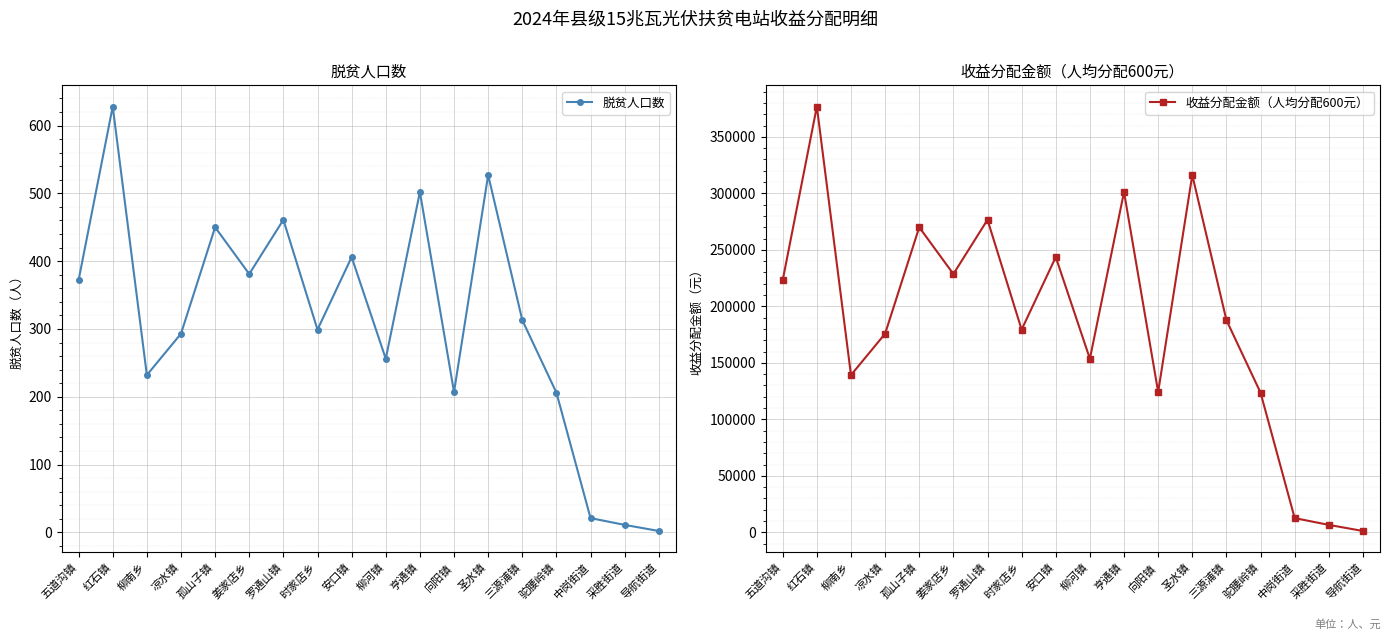

What is the average value of the 收益分配金额（人均分配600元） series?

185567